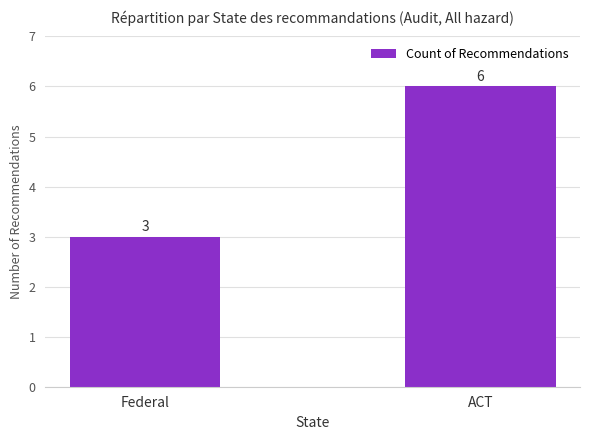

Reading left to right, transcribe all the data shown in this chart.

3	6